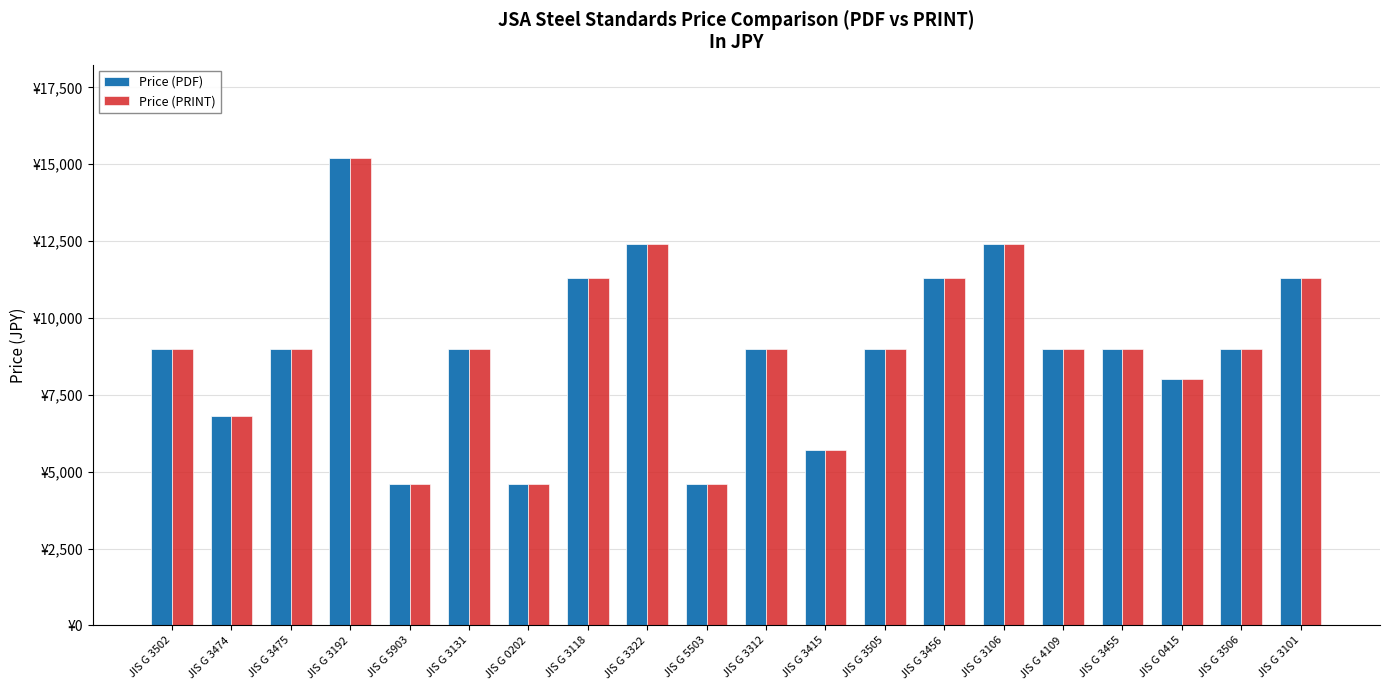

What is the label of the 14th bar from the left?

JIS G 3456